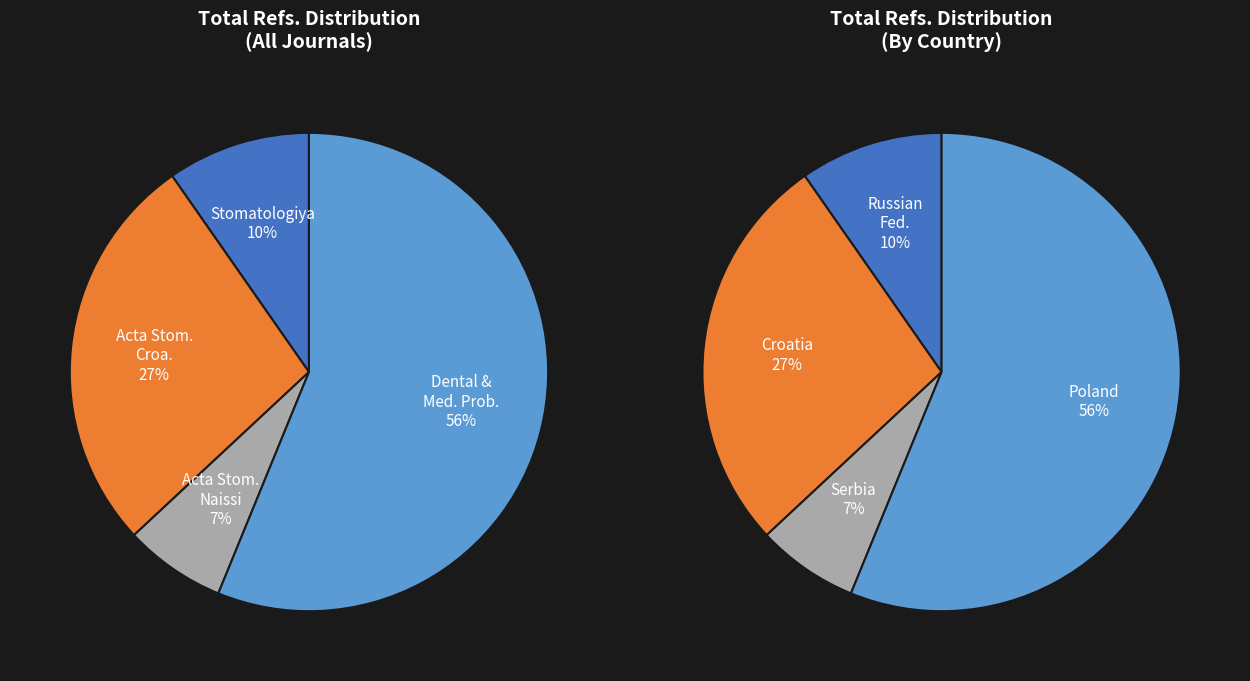

Rank the categories by value from highest to lowest.

Dental and Medical Problems, Acta Stomatologica Croatica, Stomatologiya, Acta Stomatologica Naissi